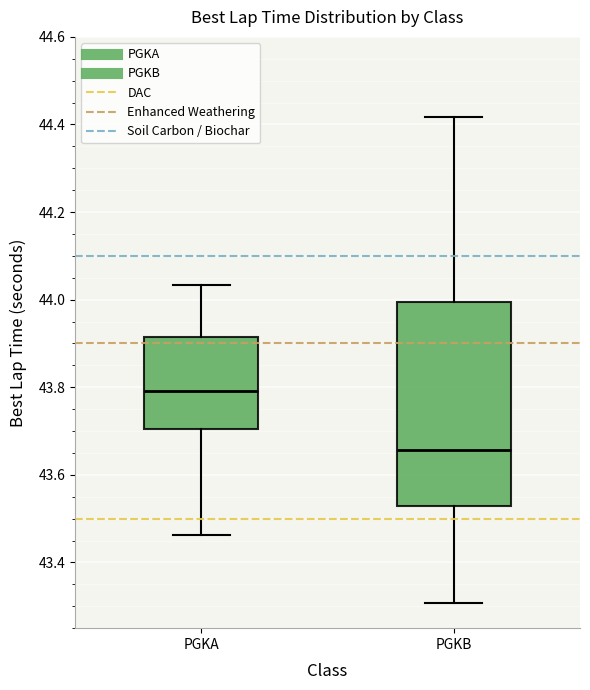

Reading left to right, read every box against the y-axis: the position of its median line, the range the box covers, and the ends of its whiskers. The values are not printed on the chart, so give them approximately, as read against the axis.

PGKA: median 43.80, box 43.70 to 43.92, whiskers 43.46 to 44.04
PGKB: median 43.66, box 43.52 to 44.00, whiskers 43.30 to 44.42